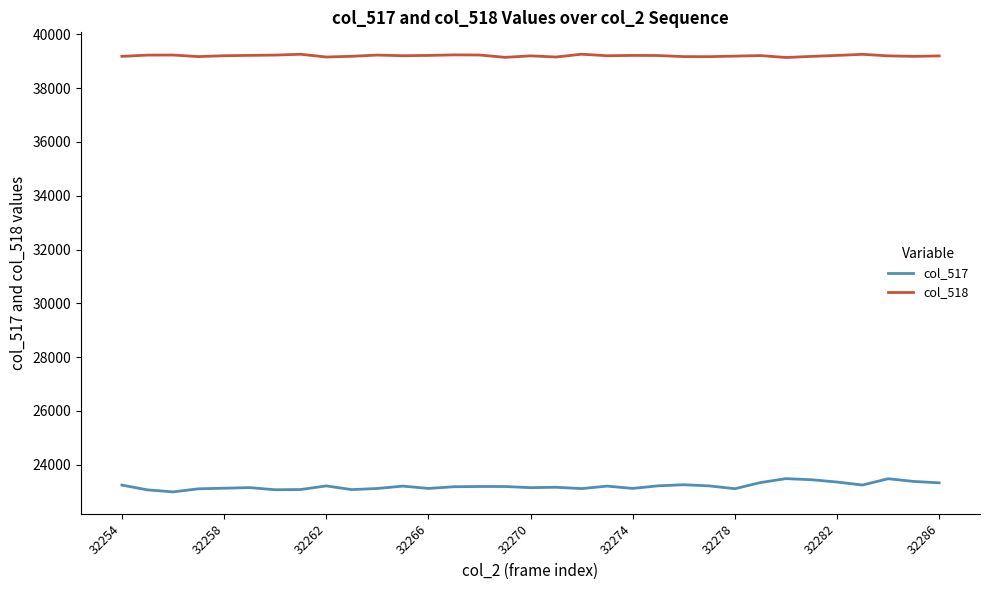

Rank the series by their average value, from highest to lowest.

col_518, col_517